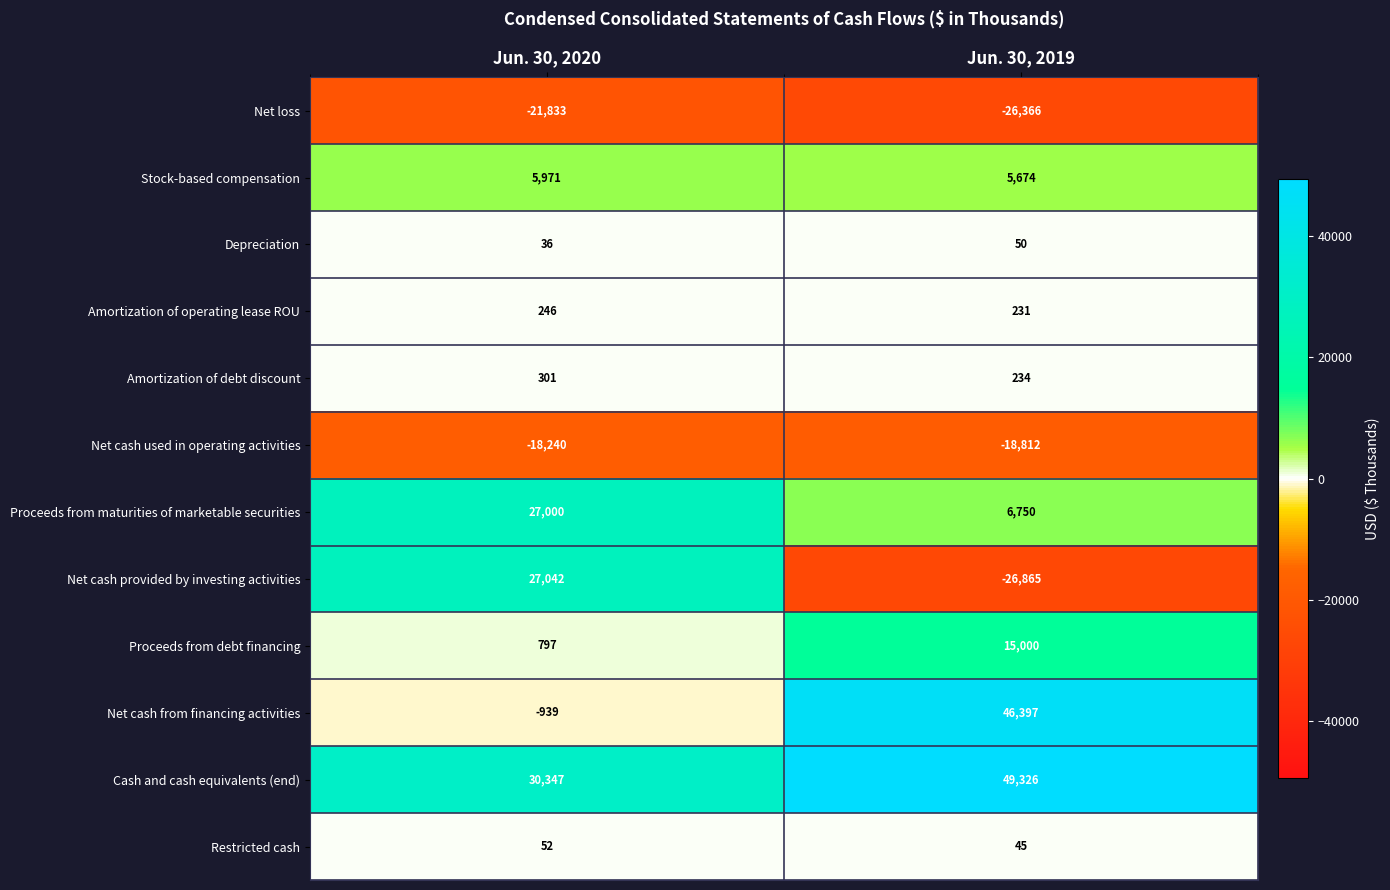

What is the maximum value shown in the chart?

49326